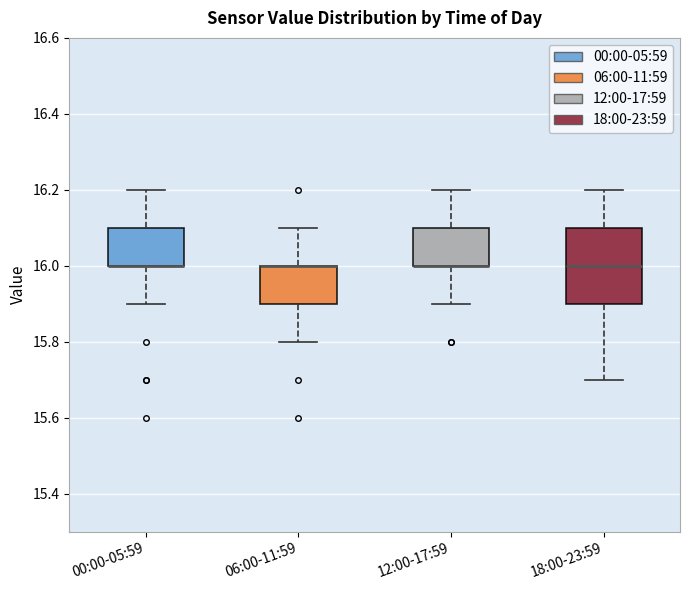

Reading left to right, read every box against the y-axis: the position of its median line, the range the box covers, and the ends of its whiskers. The values are not printed on the chart, so give them approximately, as read against the axis.

00:00-05:59: median 16.0 (drawn on the box's lower edge), box 16.0 to 16.1, whiskers 15.9 to 16.2
06:00-11:59: median 16.0 (drawn on the box's upper edge), box 15.9 to 16.0, whiskers 15.8 to 16.1
12:00-17:59: median 16.0 (drawn on the box's lower edge), box 16.0 to 16.1, whiskers 15.9 to 16.2
18:00-23:59: median 16.0, box 15.9 to 16.1, whiskers 15.7 to 16.2